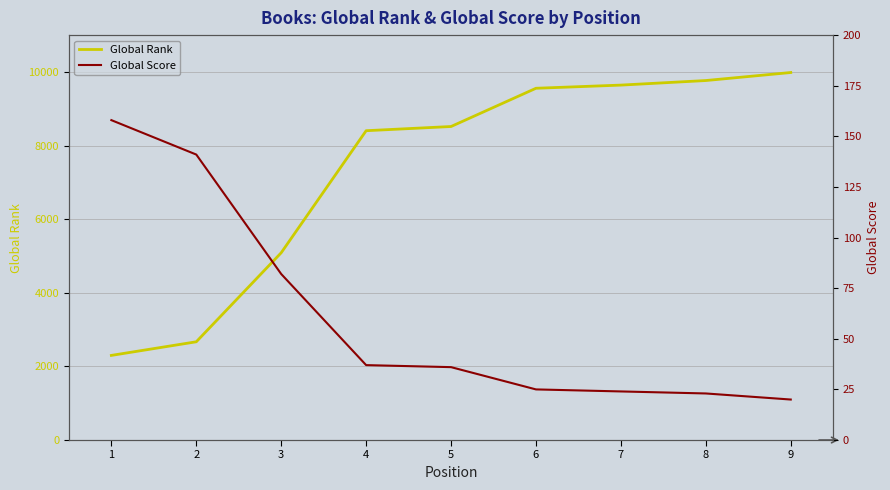

What is the approximate value of Global Score at 5, to the nearest 5?

35